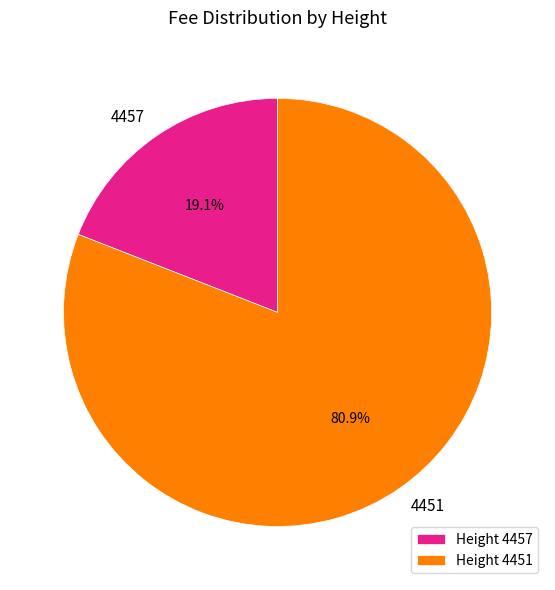

How many slices are in this pie chart?

2